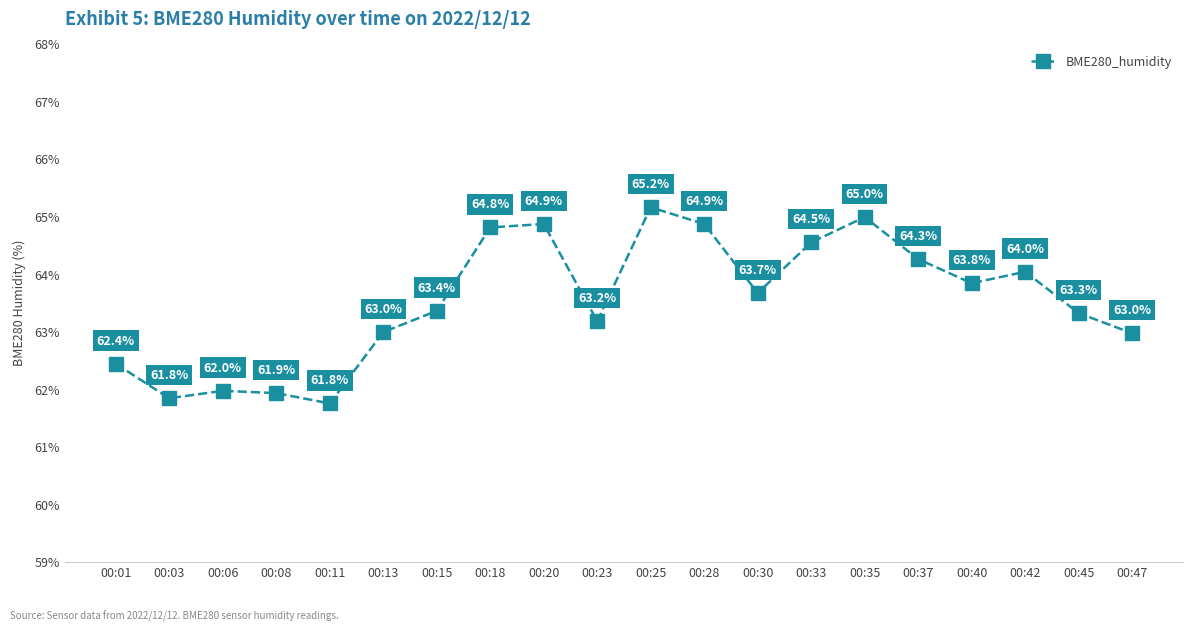

True or false: the data has more than 0 interior local peaks.

True